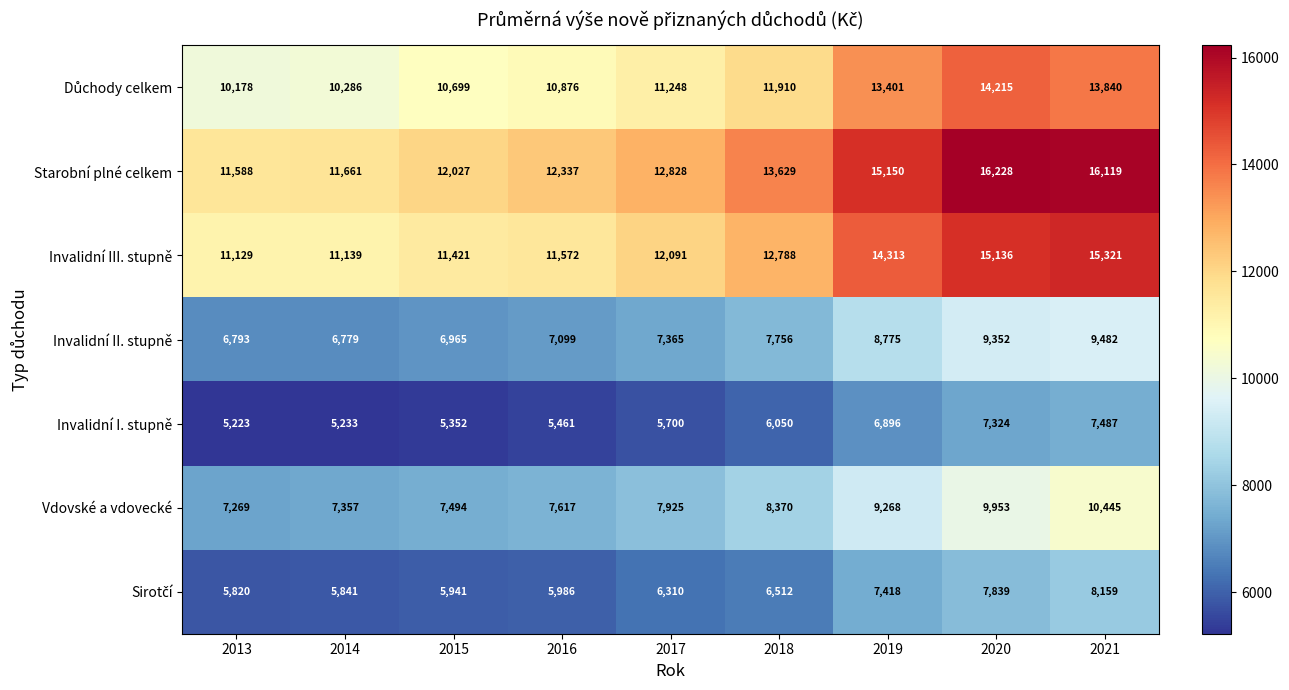

How many categories are shown in the chart?

9